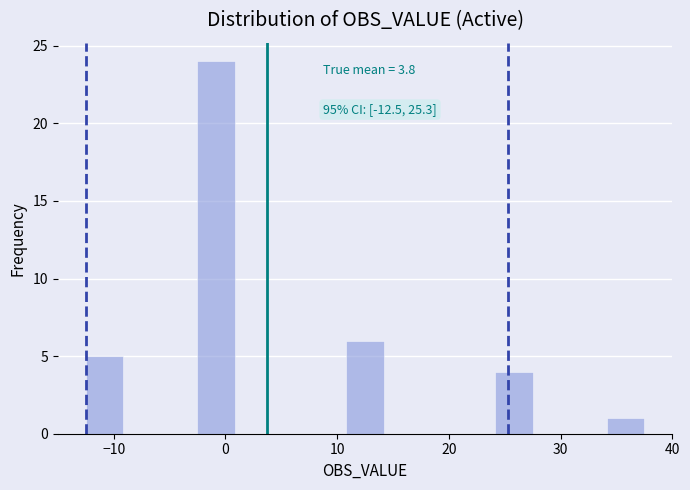

Around what value on the x-axis is the tallest bar? Give the approximate position of its centre, as read against the axis.

-1